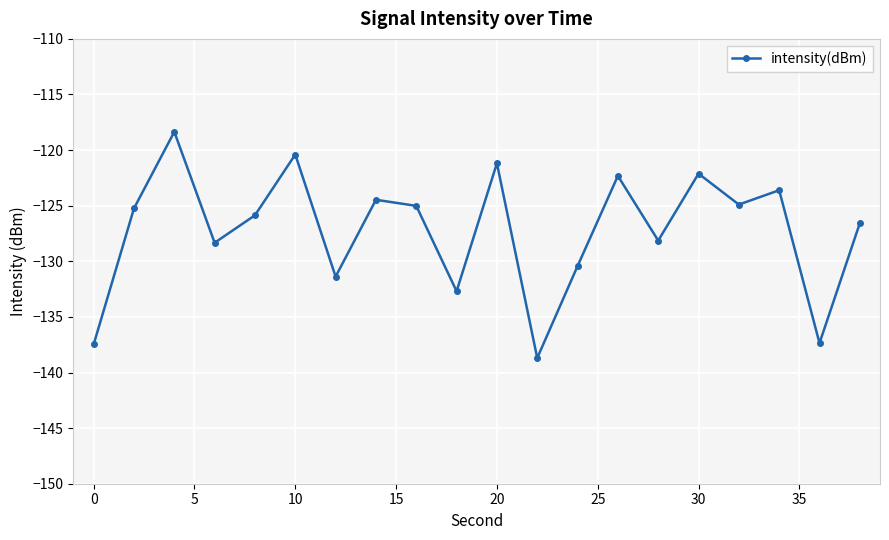

What is the average value?

-127.2